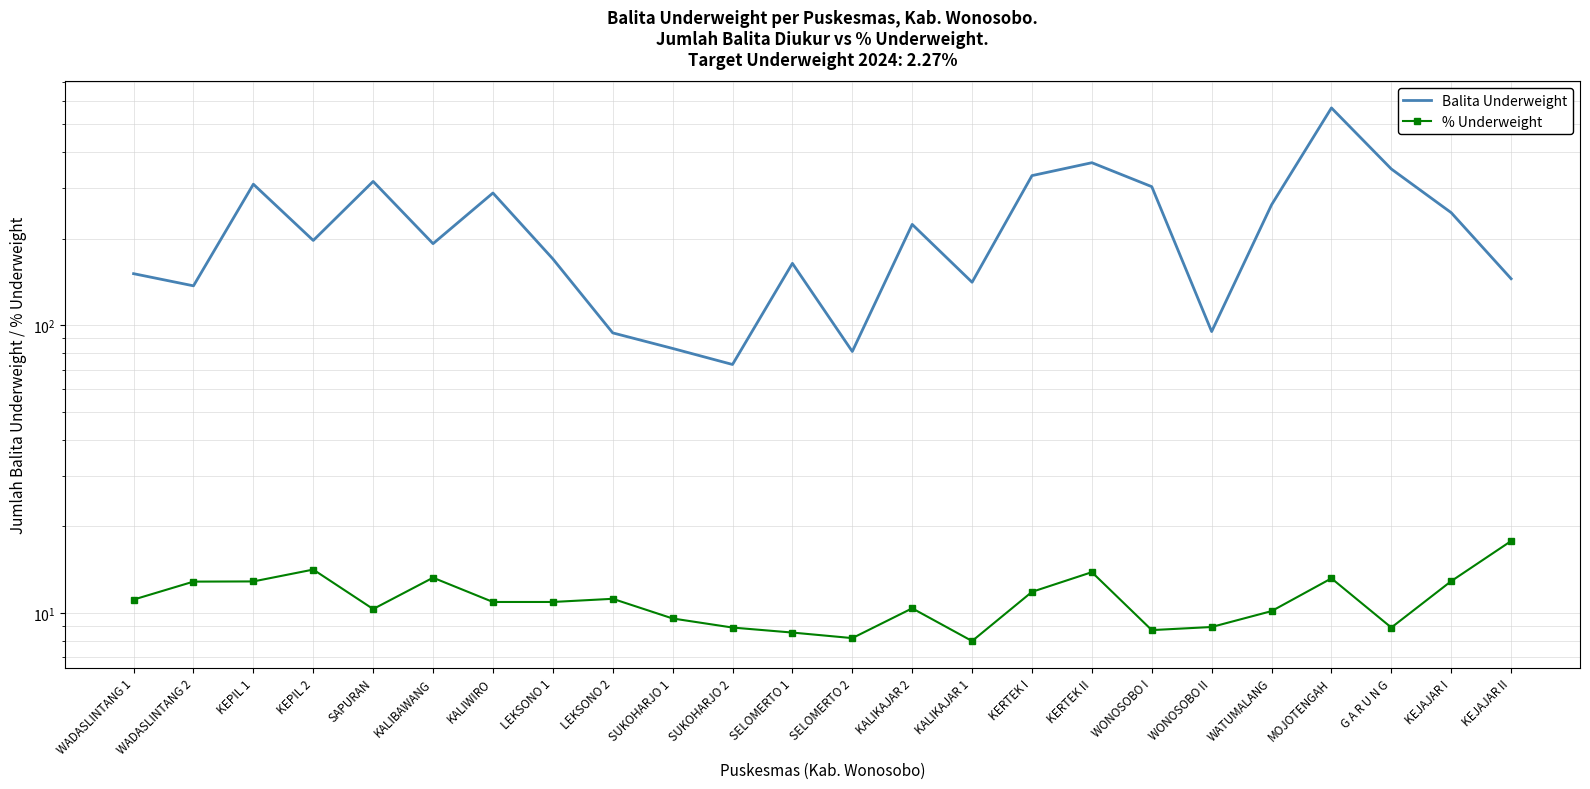

At which category does Balita Underweight reach its first local peak?

KEPIL 1